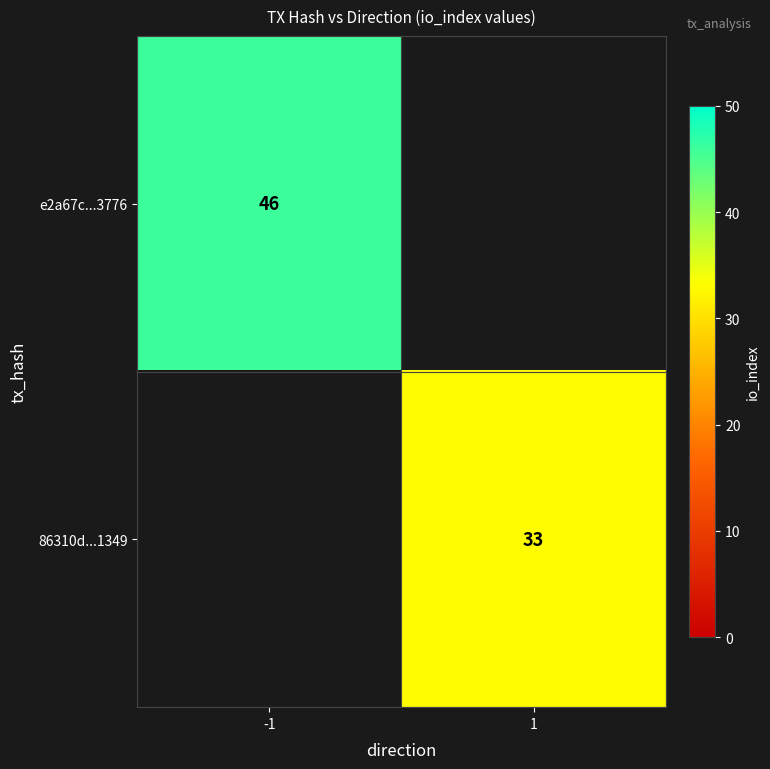

The value of e2a67c...3776 at -1 is 46. True or false?

True